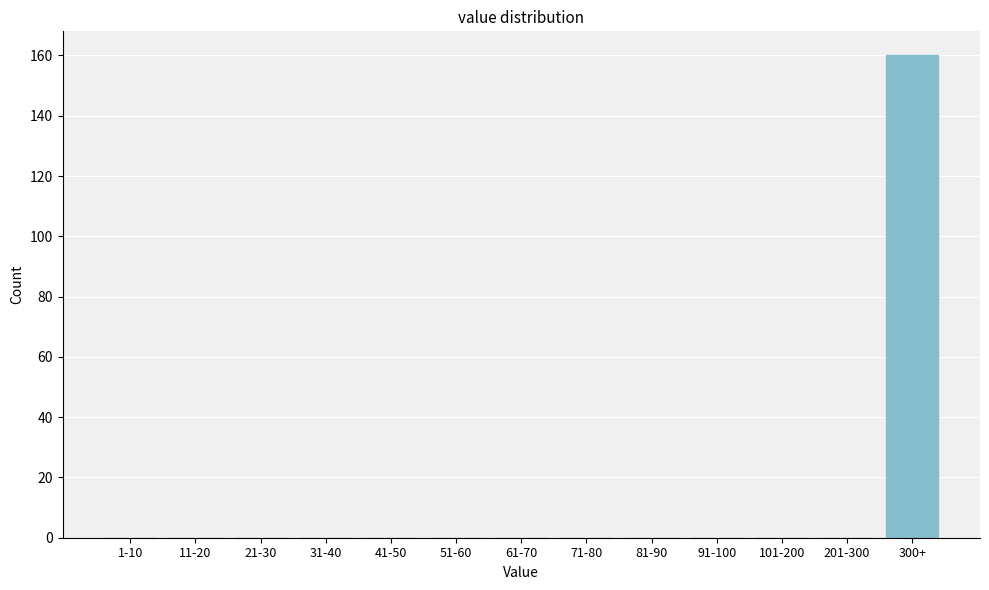

Reading left to right, what are all the values shown in this chart?

1-10=0	11-20=0	21-30=0	31-40=0	41-50=0	51-60=0	61-70=0	71-80=0	81-90=0	91-100=0	101-200=0	201-300=0	300+=160